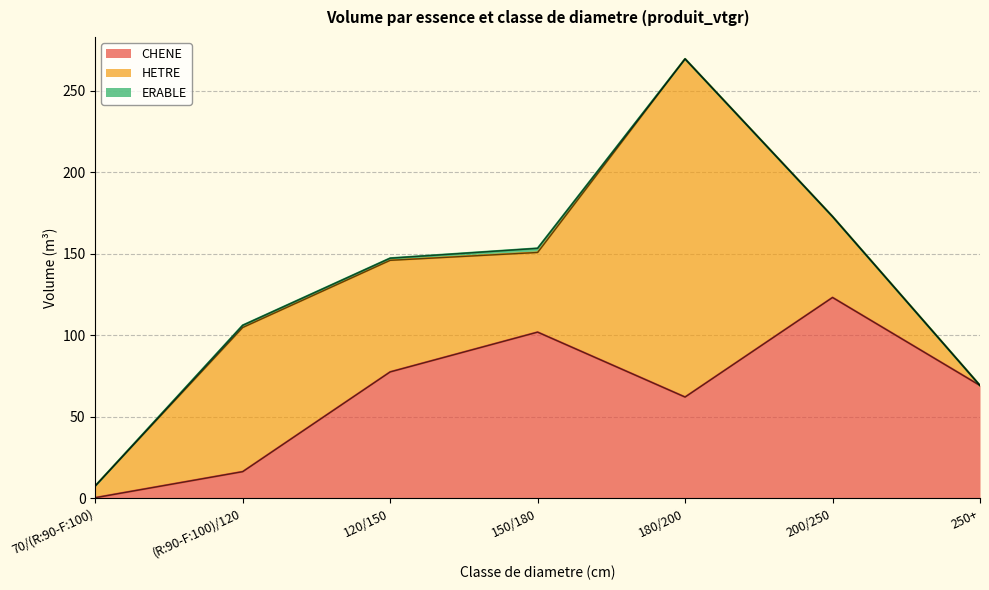

Reading right to left, transcribe all the data shown in this chart.

CHENE: 250+=69.1	200/250=123.1	180/200=62.0	150/180=101.9	120/150=77.5	(R:90-F:100)/120=16.3	70/(R:90-F:100)=0.3
HETRE: 250+=0.0	200/250=49.6	180/200=207.4	150/180=48.9	120/150=68.5	(R:90-F:100)/120=88.4	70/(R:90-F:100)=7.2
ERABLE: 250+=0.0	200/250=0.0	180/200=0.0	150/180=2.5	120/150=1.3	(R:90-F:100)/120=1.3	70/(R:90-F:100)=0.0